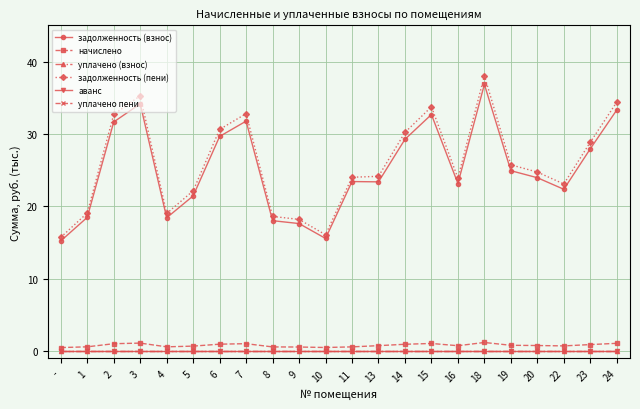

Is this an area chart (filled region under the line)?

No